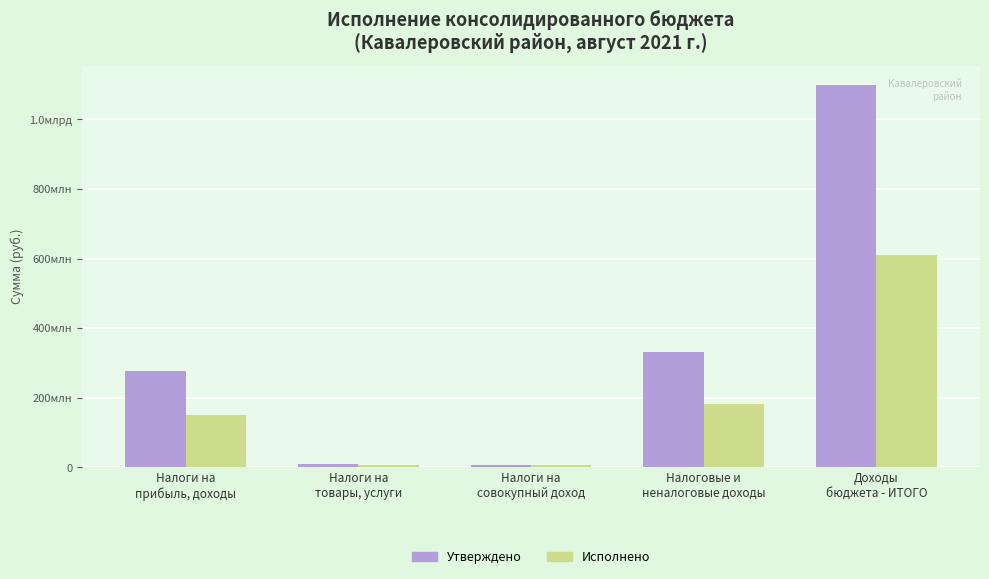

Which label corresponds to the largest value in the chart?

Доходы
бюджета - ИТОГО